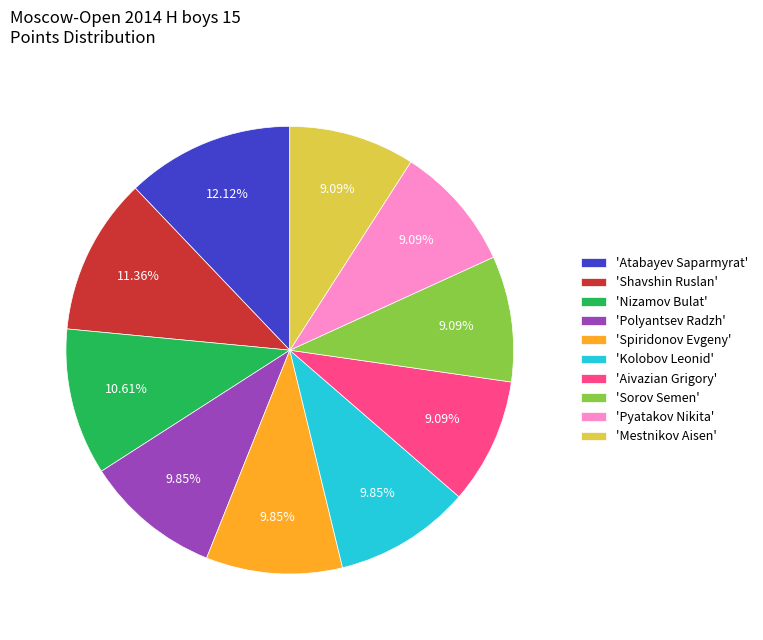

How many slices are in this pie chart?

10